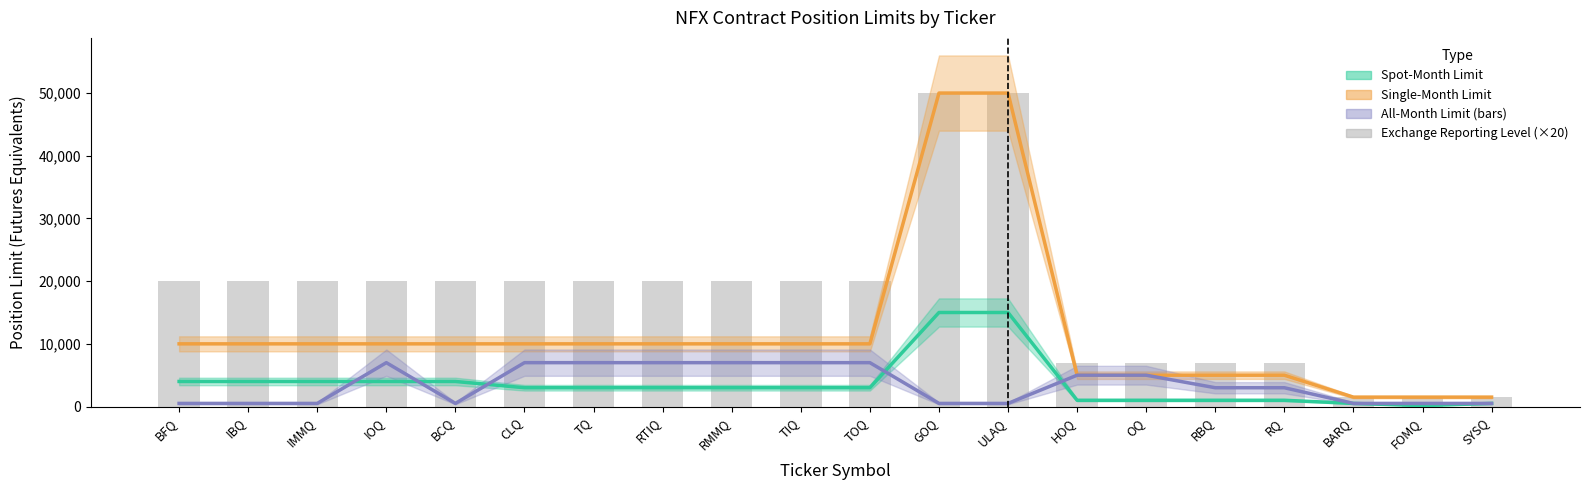

What is the lowest value of the Single-Month Limit series?

1500